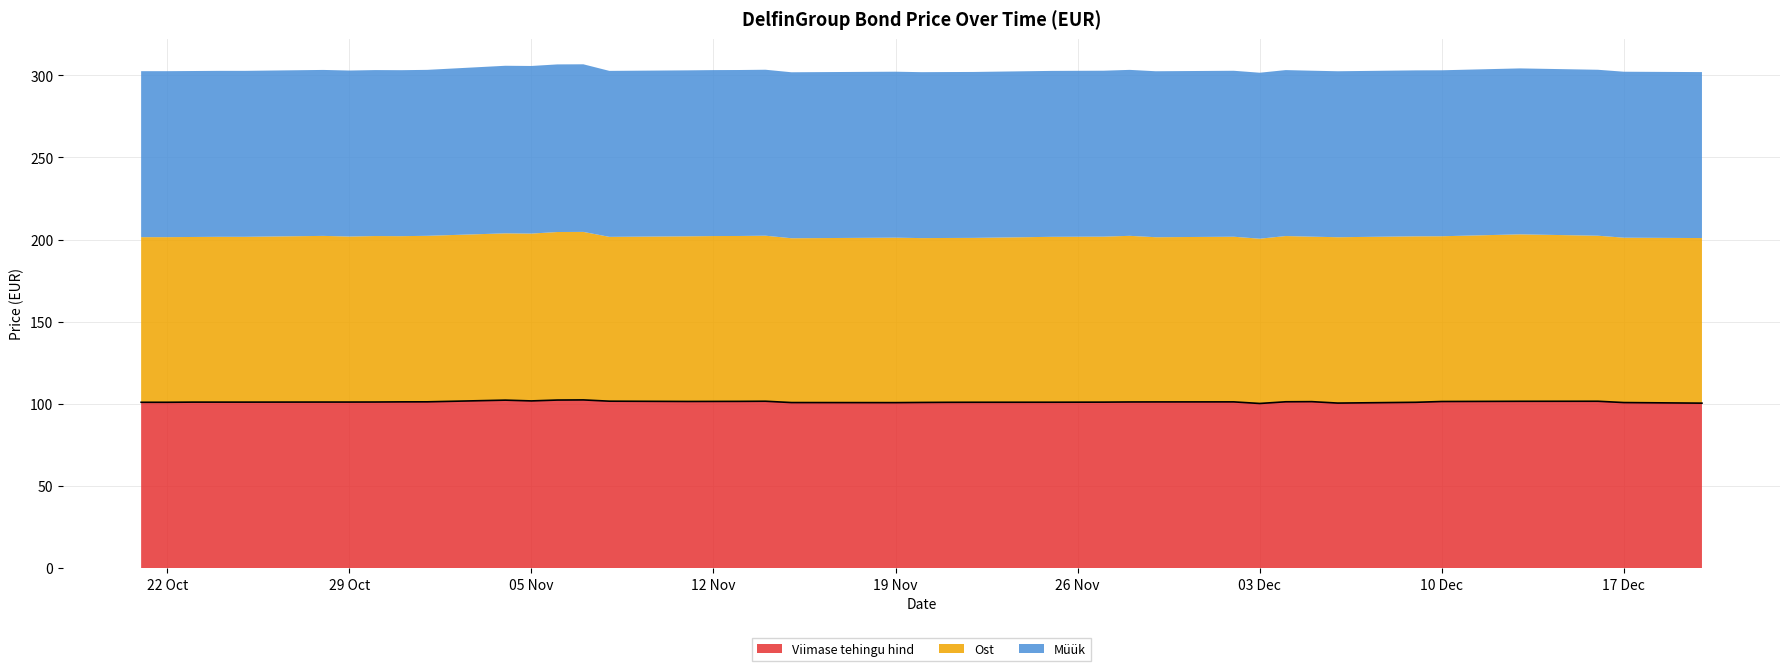

How many lines are shown in the chart?

3